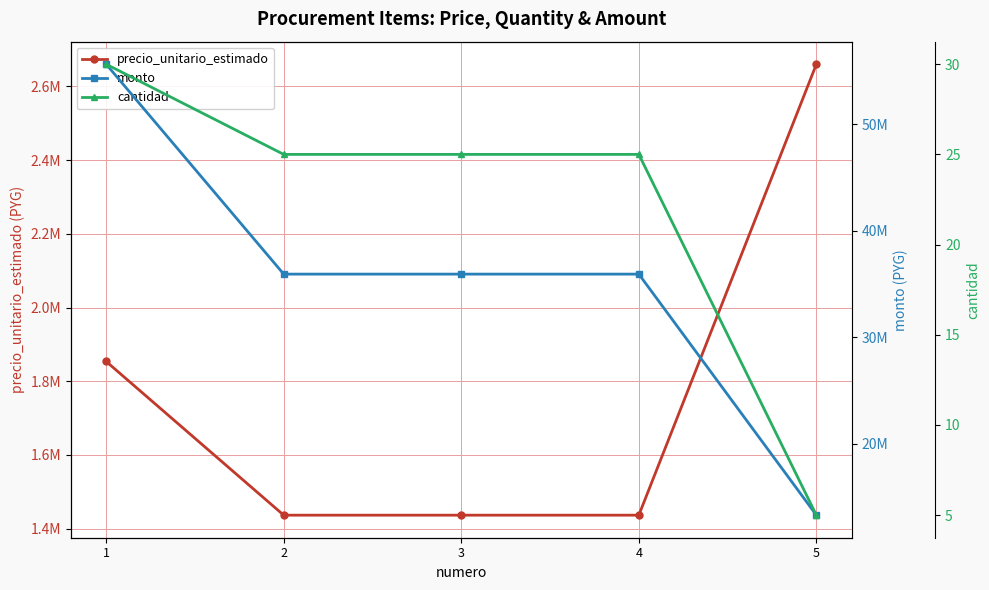

What is the approximate value of cantidad at 3?

25